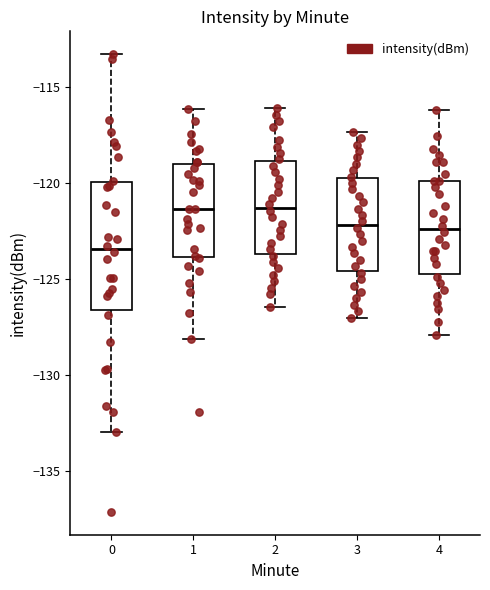

Which box's median line is the lowest?

0